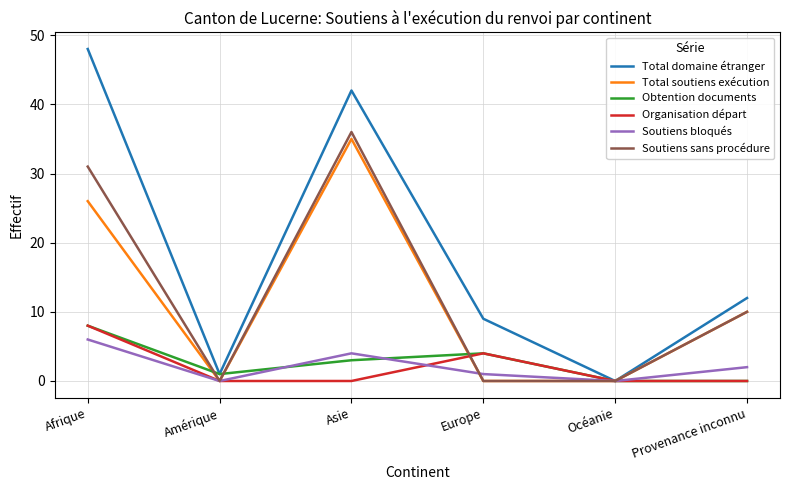

What position from the left is Asie?

3